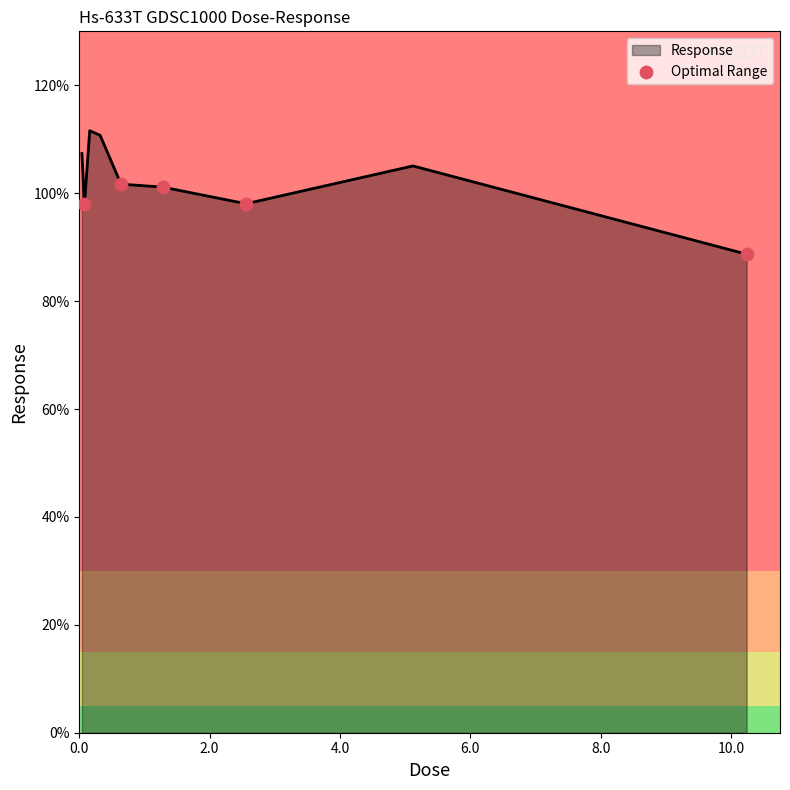

What is the smallest value displayed?

88.7